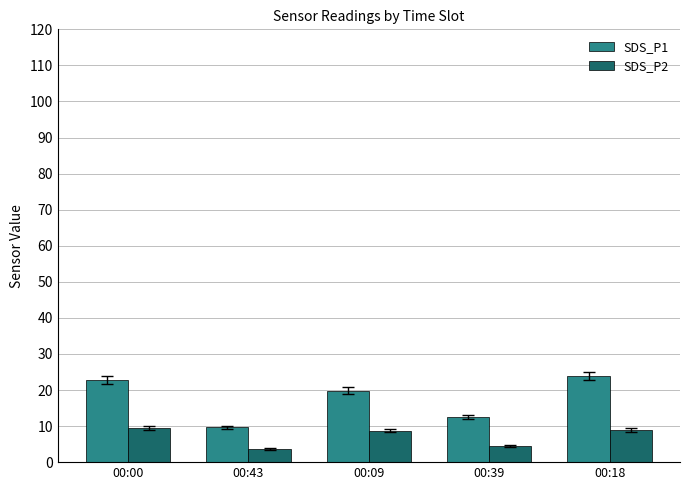

List the labels in order of SDS_P1 value, smallest first.

00:43, 00:39, 00:09, 00:00, 00:18